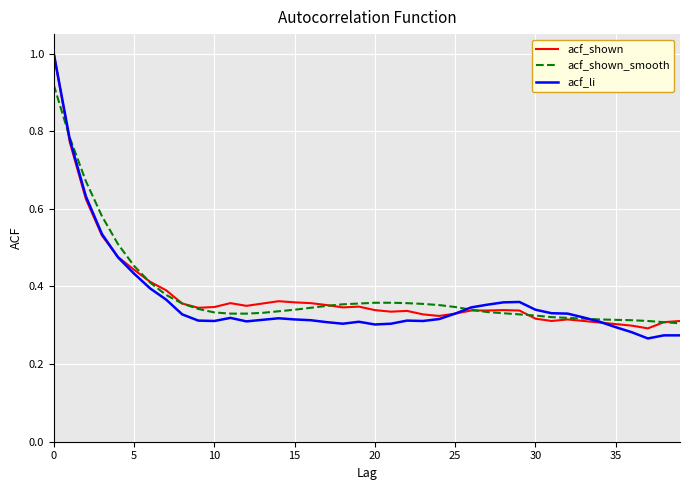

Is this an area chart (filled region under the line)?

No